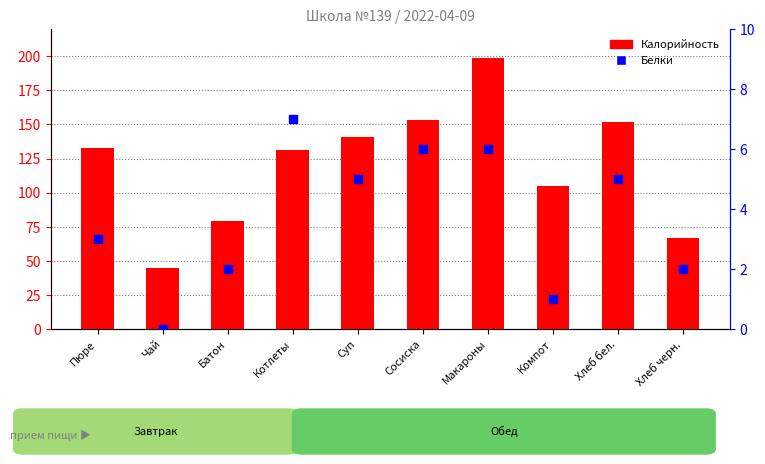

What is the total value across all series at Сосиска?

159